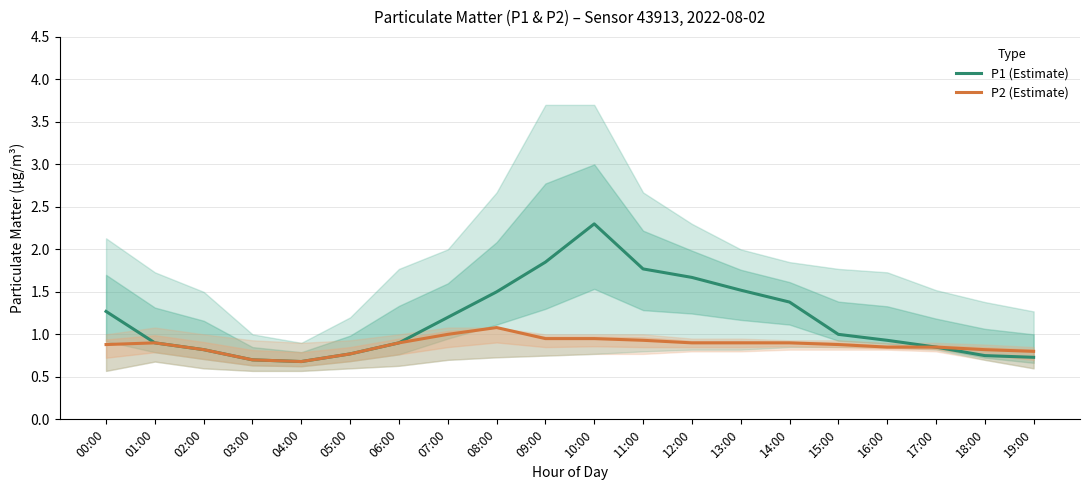

Where is the first local maximum for P1 (Estimate)?

10:00